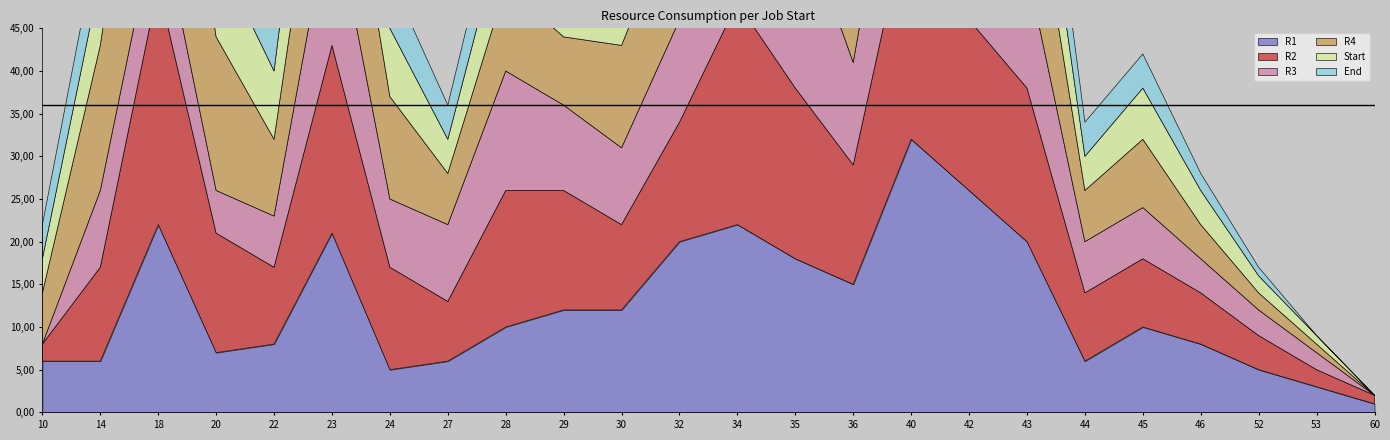

At how many categories does at least one series exceed 21?

6